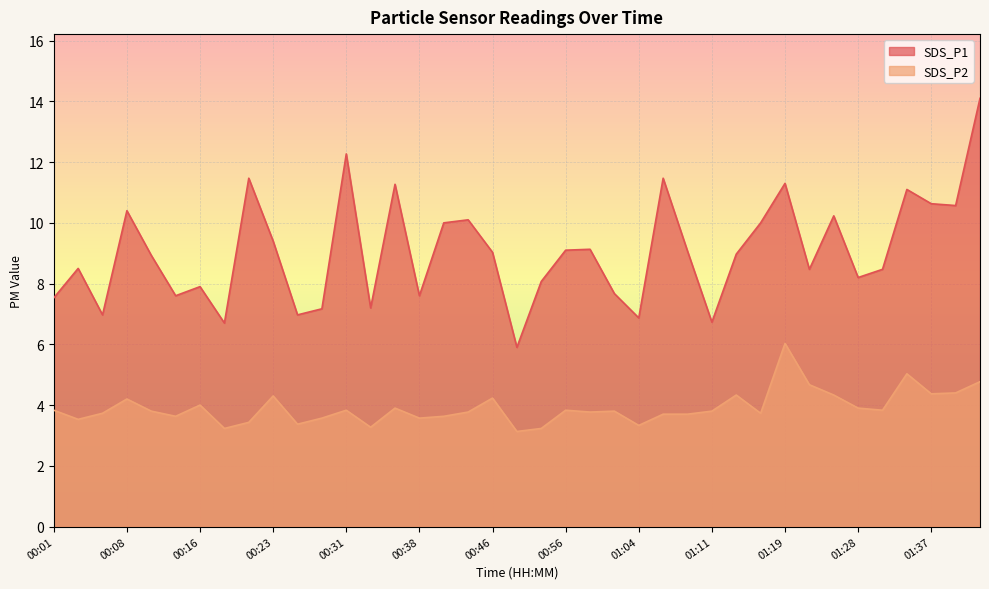

What is the sum of all SDS_P2 values?

152.5